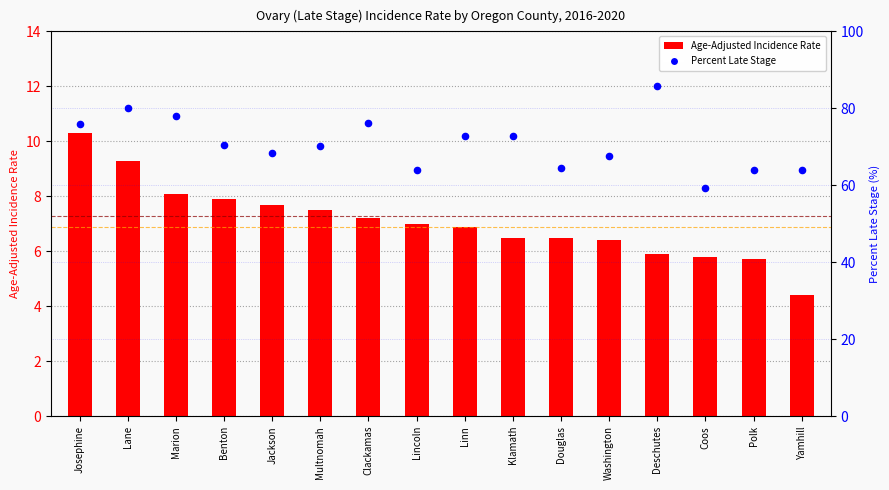

Which series contains the lowest Y value?

Age-Adjusted Incidence Rate